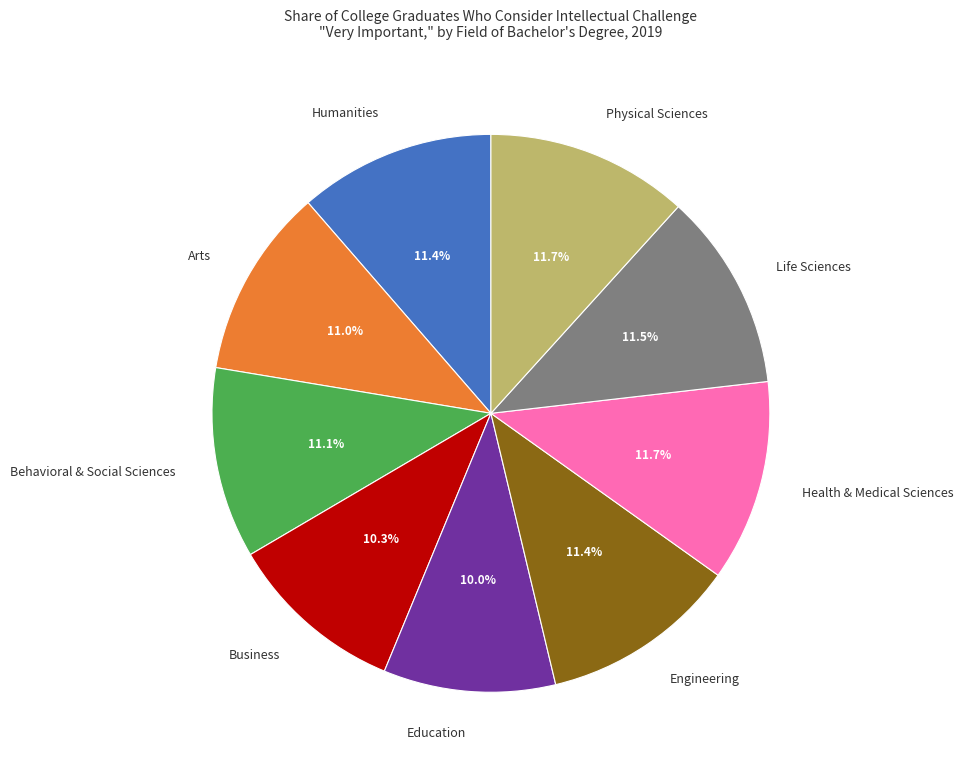

Does Education represent more than half of the total?

No